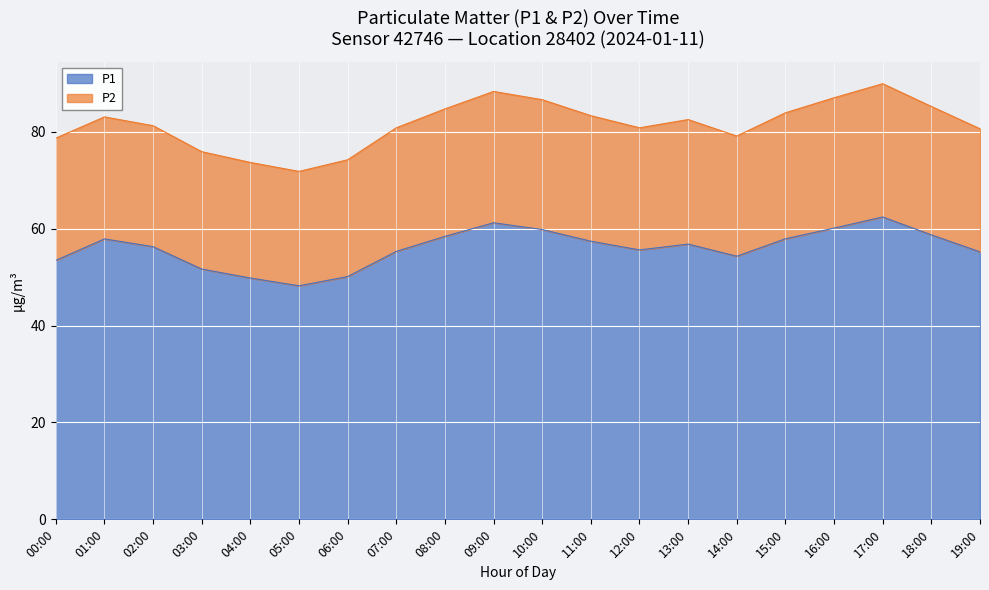

True or false: P1 has a value of 35.3 at 13:00.

False